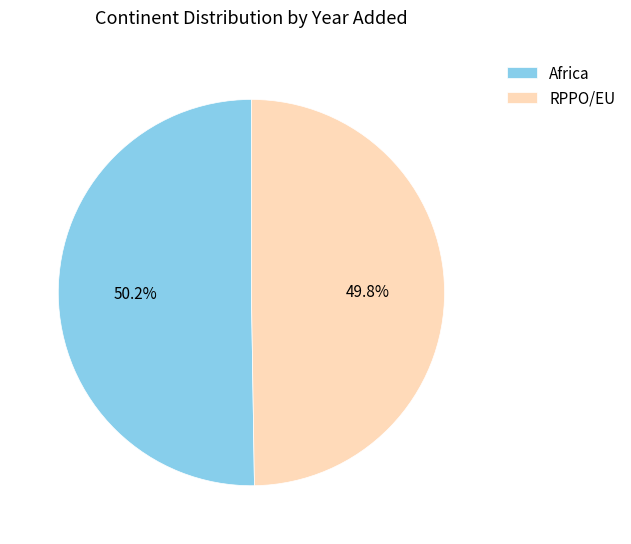

Count the number of slices in the pie.

2